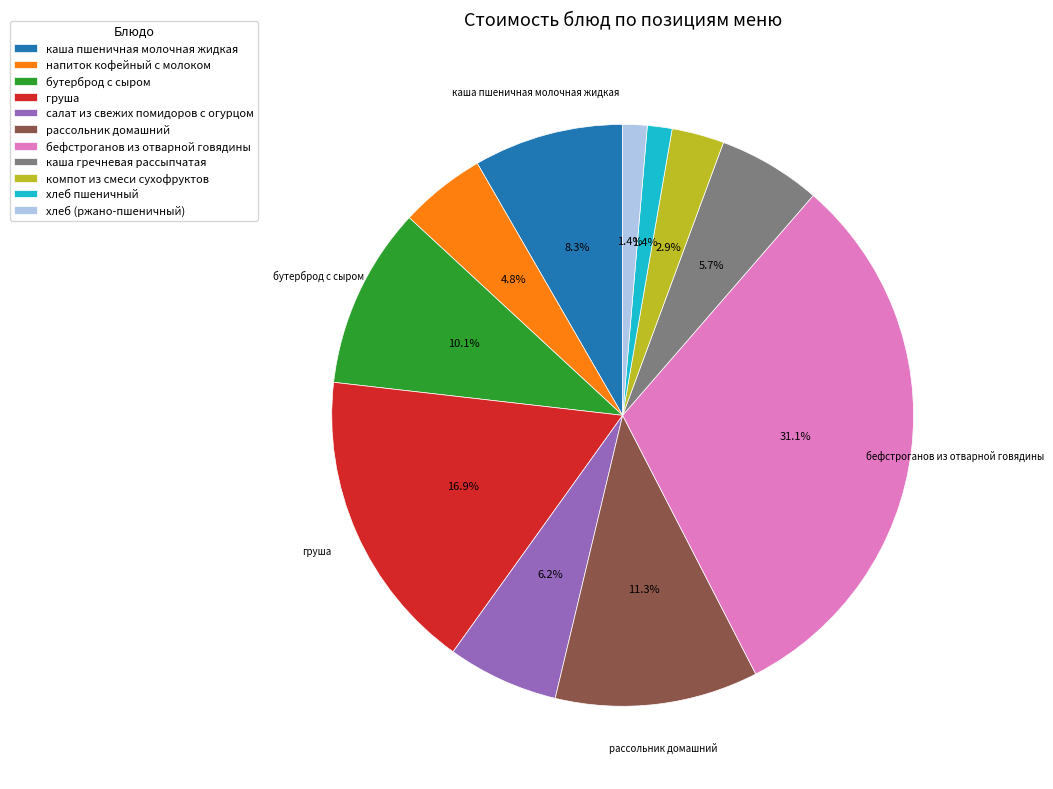

Which category has the biggest portion of the pie?

бефстроганов из отварной говядины